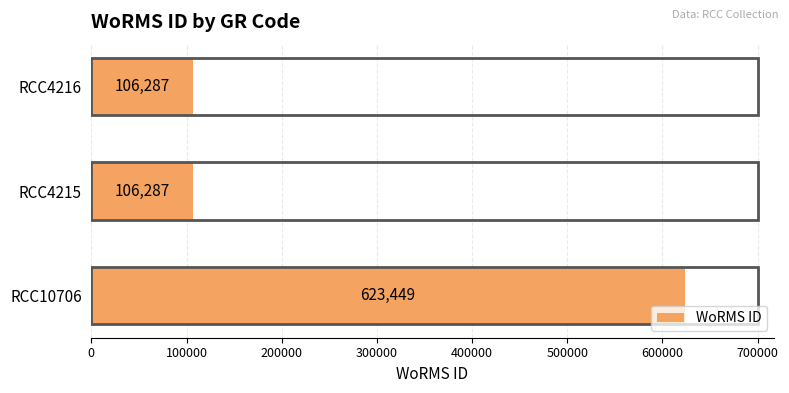

What is the difference between the maximum and minimum values?

517162